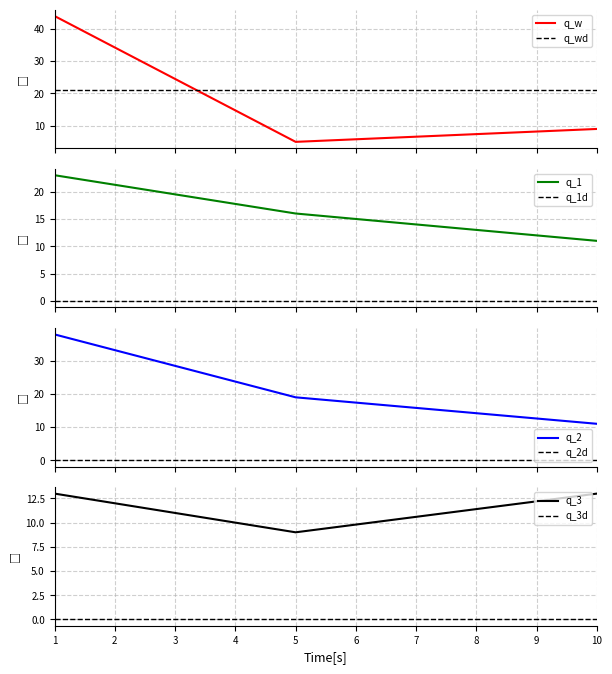

What is the maximum value for q_1?

23